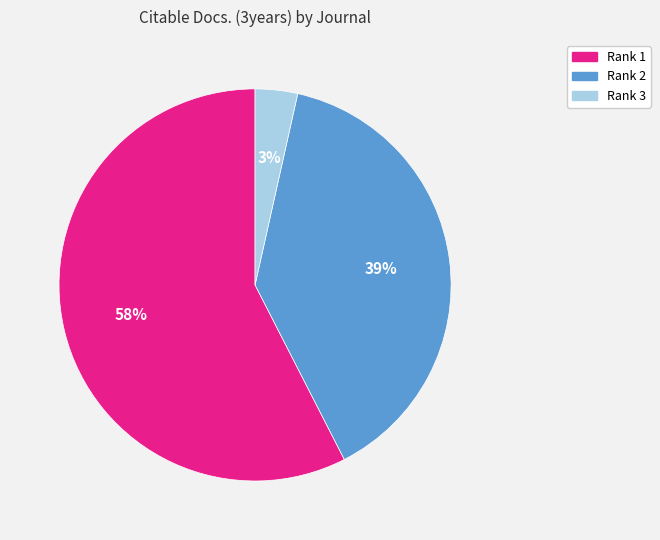

To the nearest percent, what is the average slice percentage?

33%